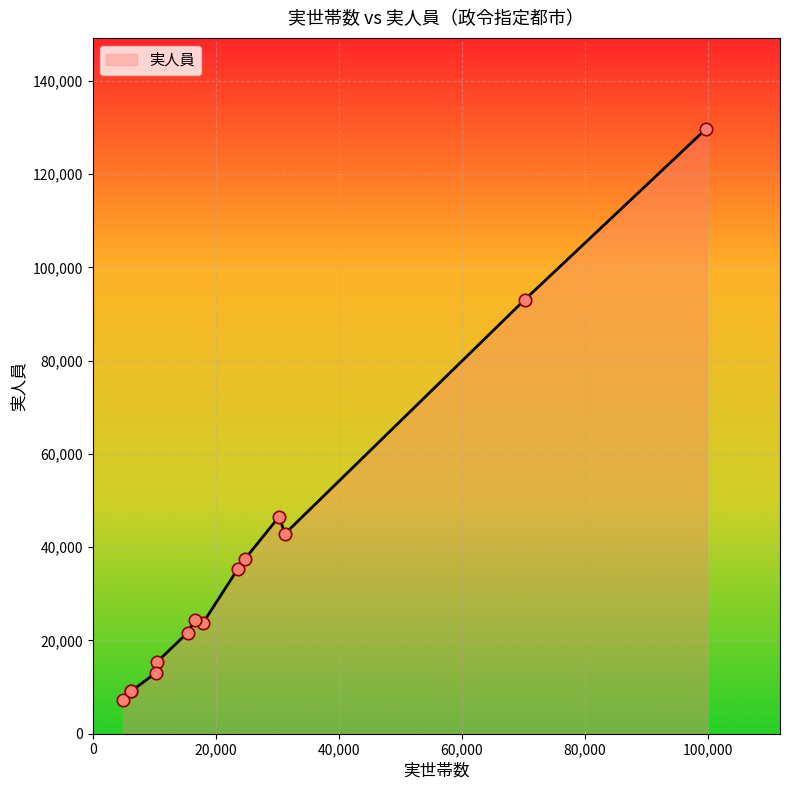

What is the difference between the maximum and minimum values?

122514